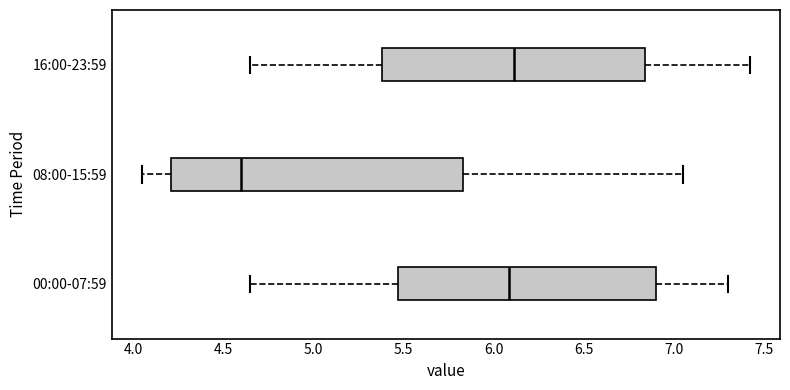

Where does the median line of the box for 08:00-15:59 sit on the x-axis? The values are not printed on the chart, so give them approximately, as read against the axis.

4.60